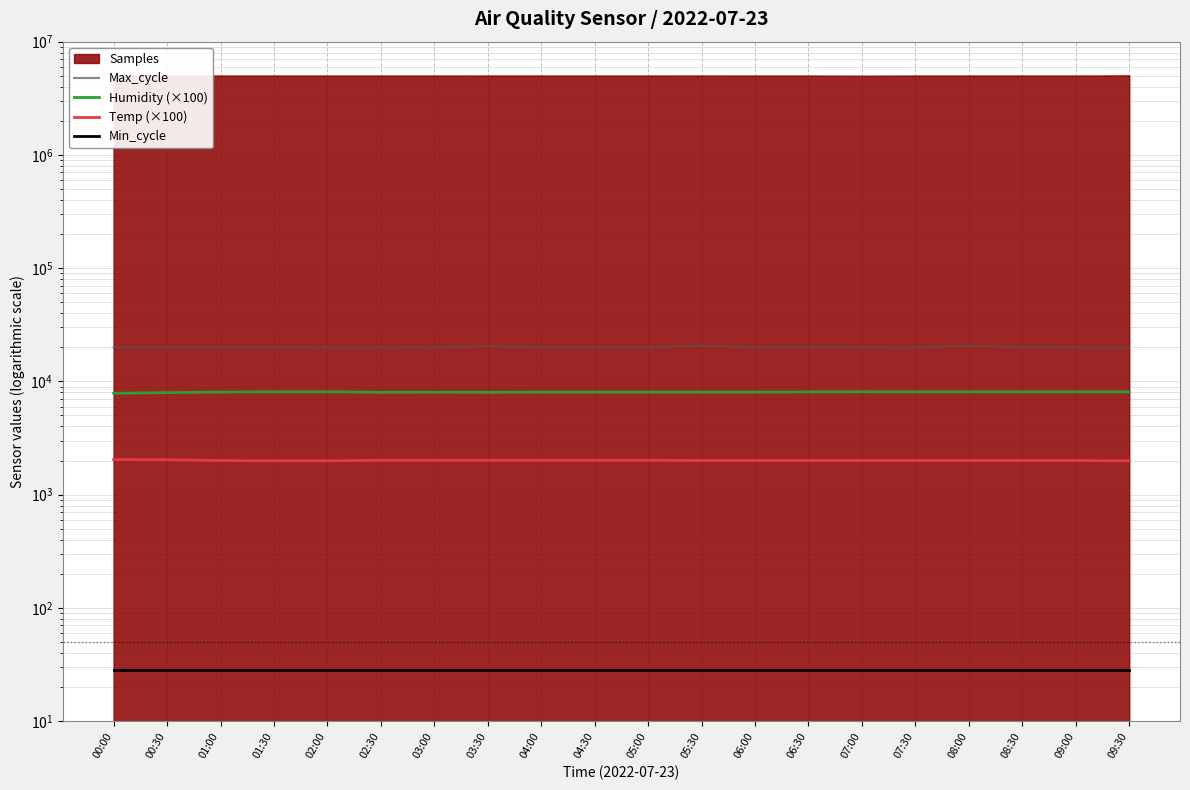

How many values in the Max_cycle series exceed 19935?

9